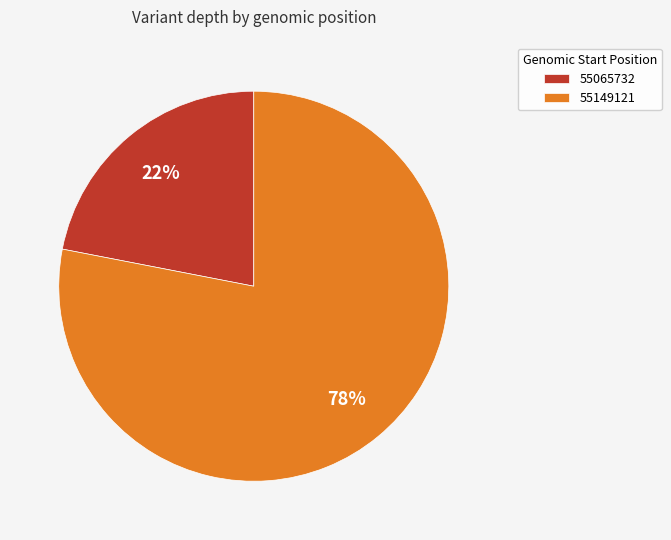

What is the ratio of the value at 55065732 to the value at 55149121?

0.3